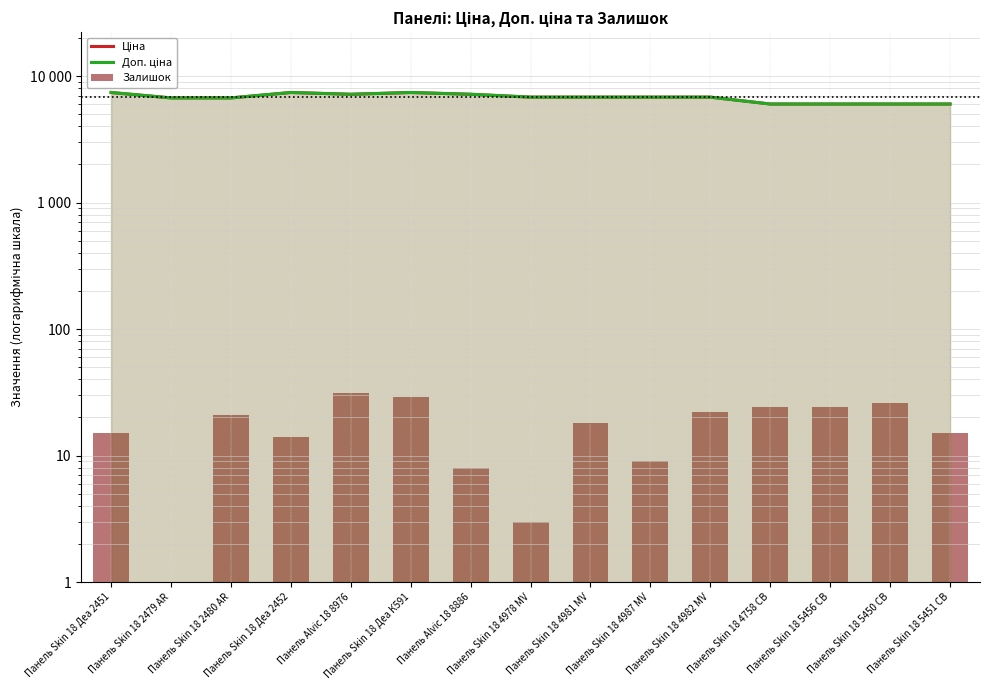

True or false: Доп. ціна has a value of 2780.3 at Панель Skin 18 4987 MV.

False